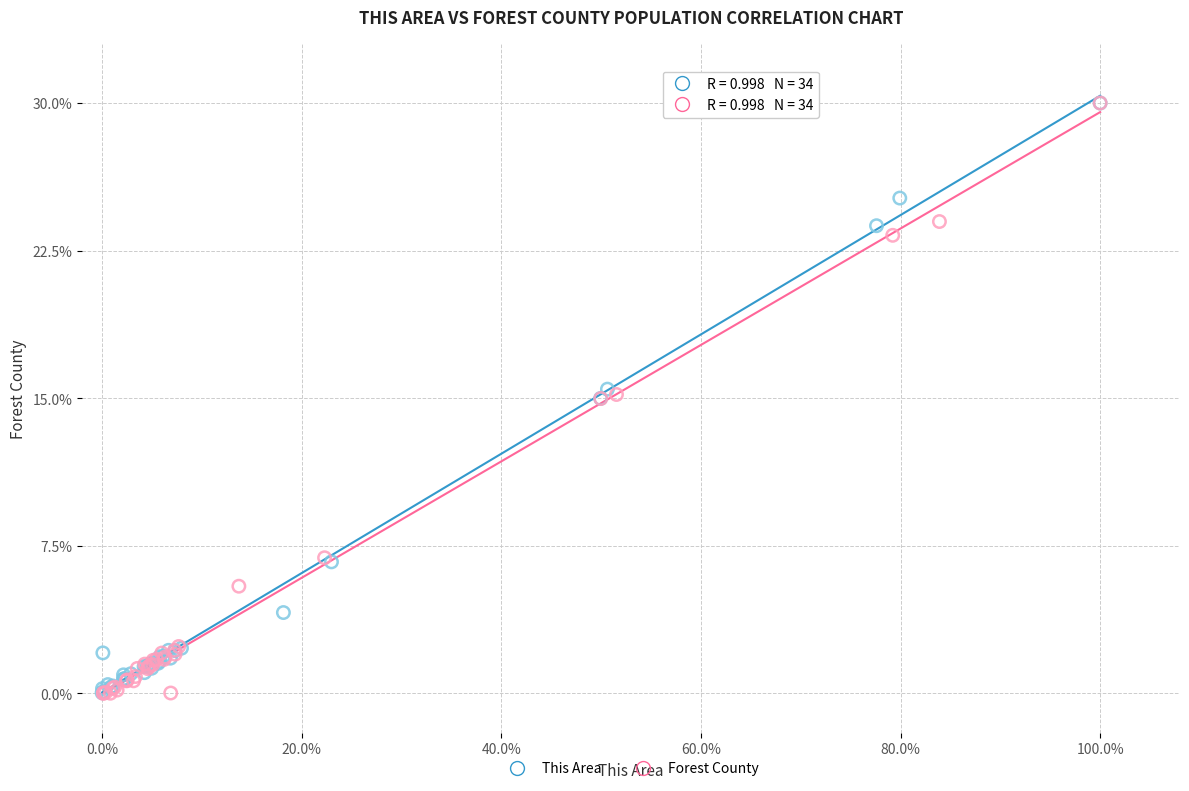

Which series has the widest spread of Y values?

Forest County